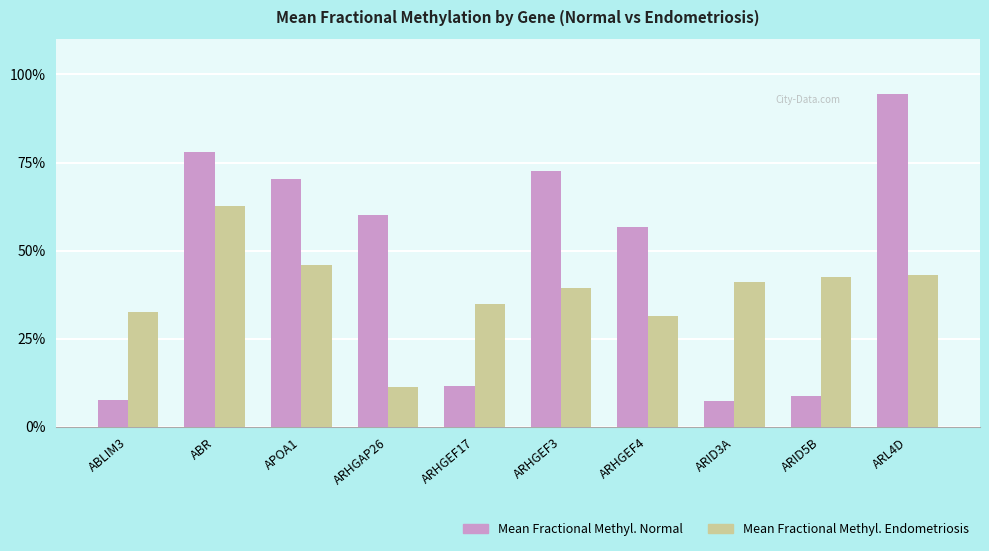

What is the sum of the Mean Fractional Methyl. Normal values at ABR and ARHGEF4?

1.3